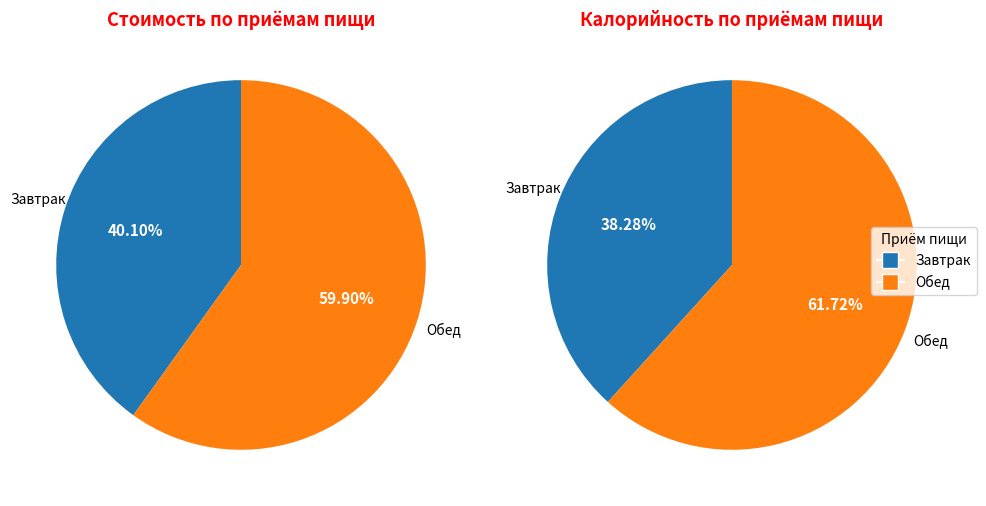

To the nearest percent, what percentage of the pie is Завтрак?

40%